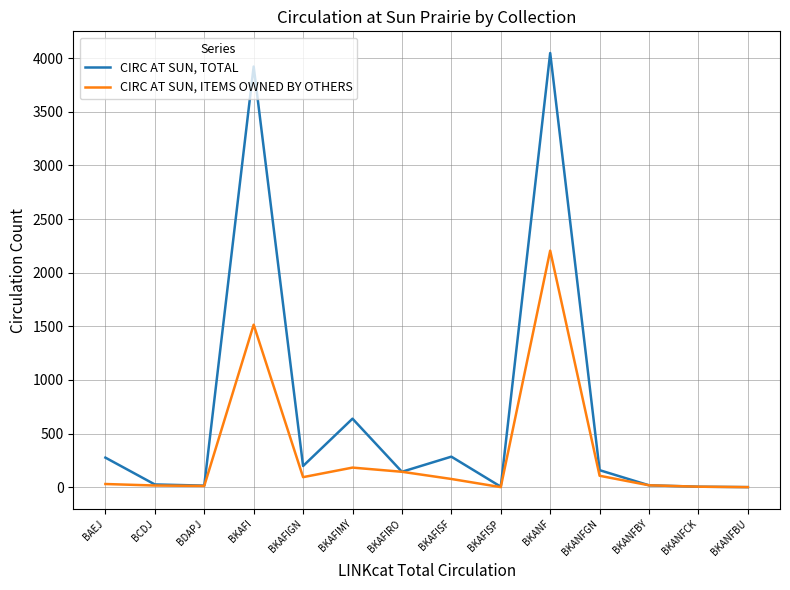

Where does the CIRC AT SUN, TOTAL series first go above 159?

BAEJ